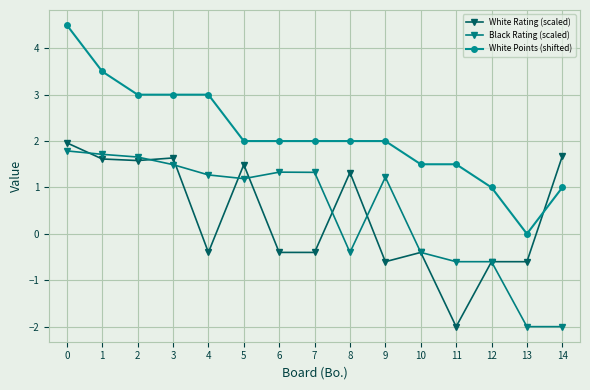

Where does the Black Rating (scaled) series first go above 1?

0